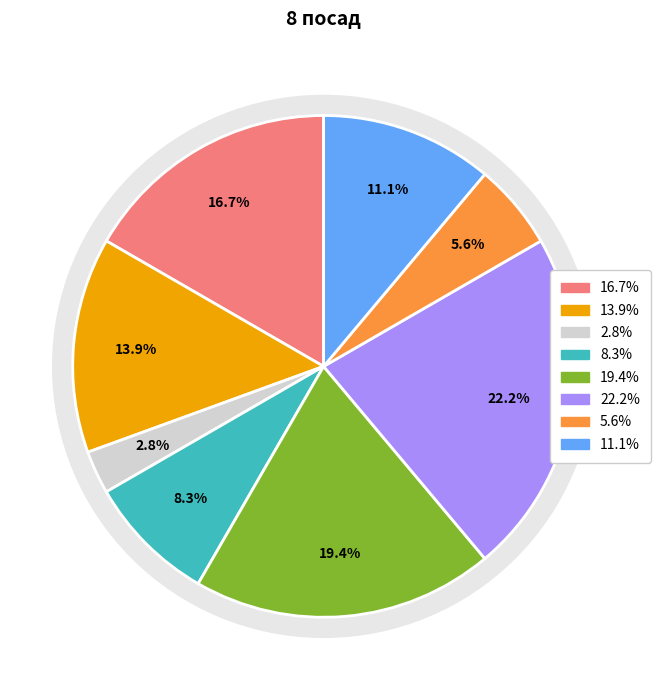

Is there a majority slice in this chart?

No